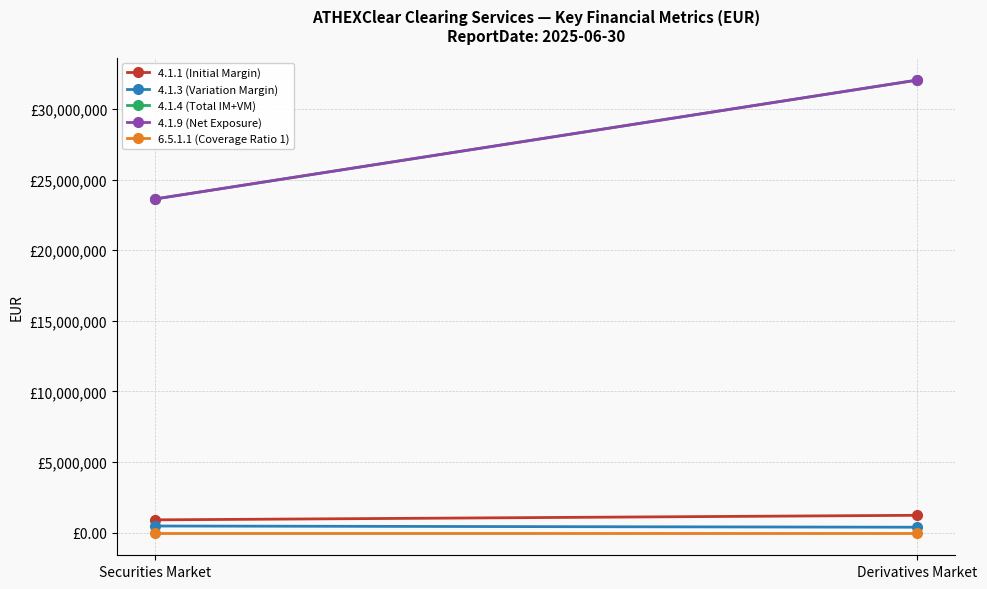

List the labels in order of 4.1.1 (Initial Margin) value, smallest first.

Securities Market, Derivatives Market